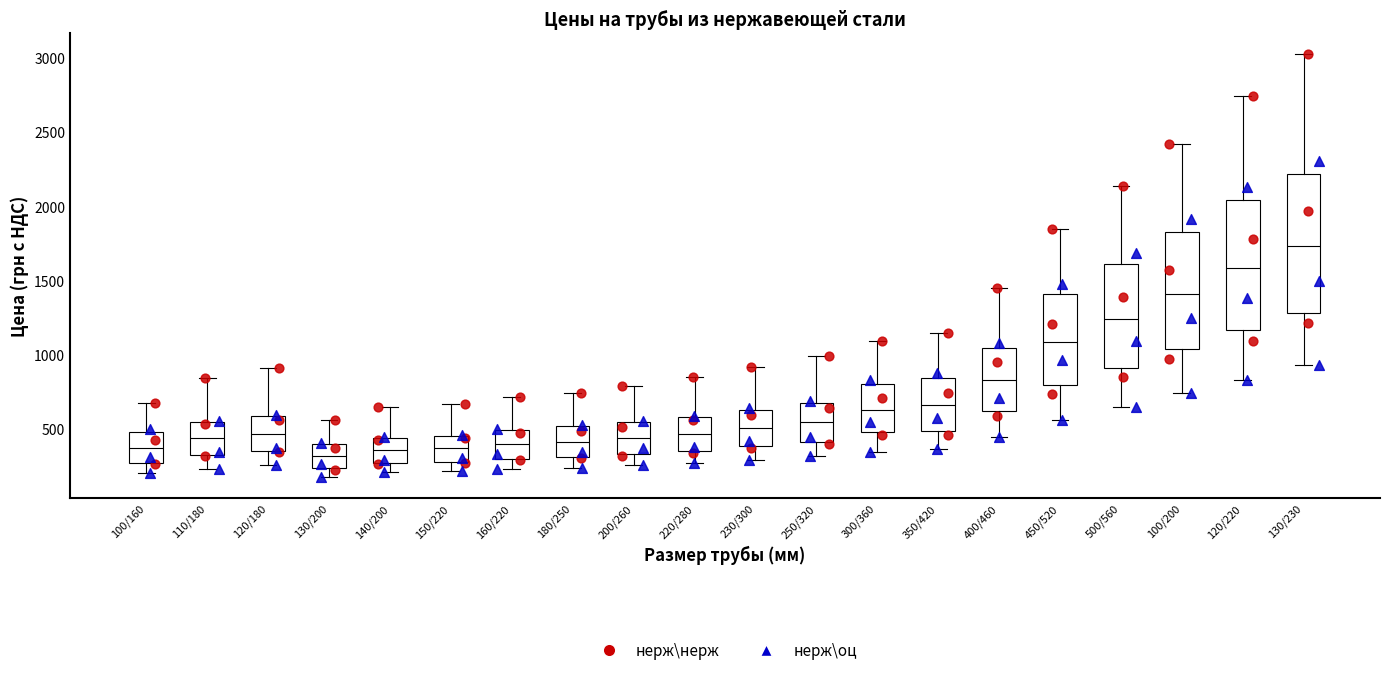

Which box's median line is the highest?

130/230